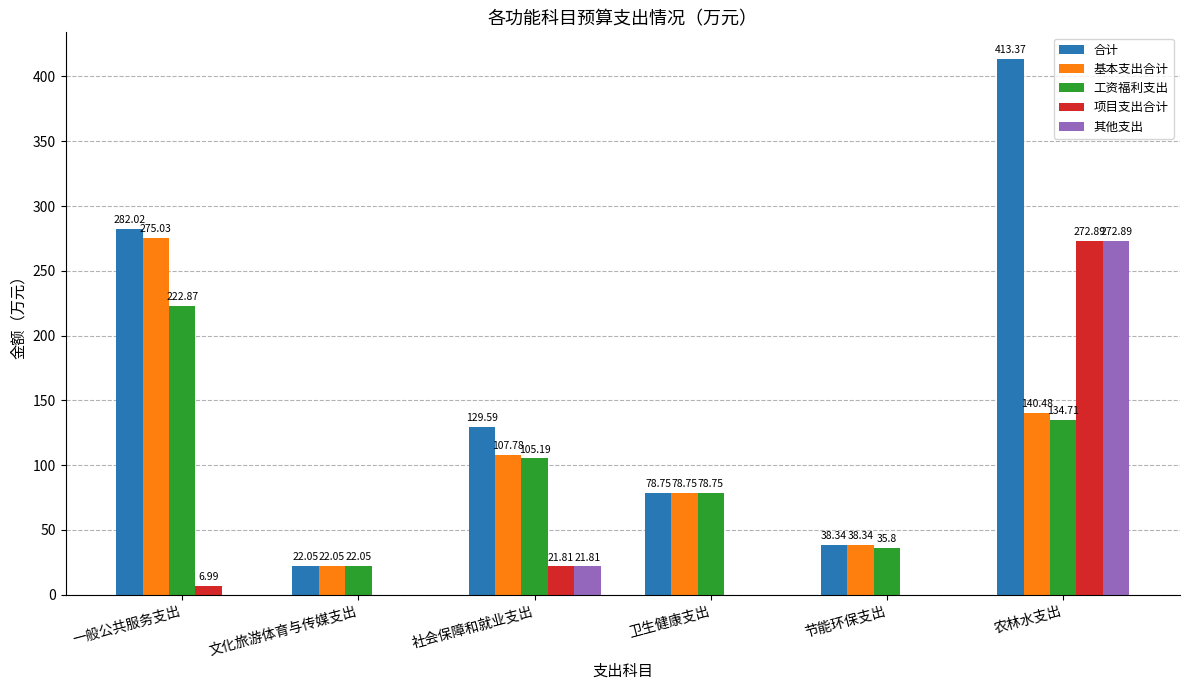

Which series has the largest total across all categories?

合计